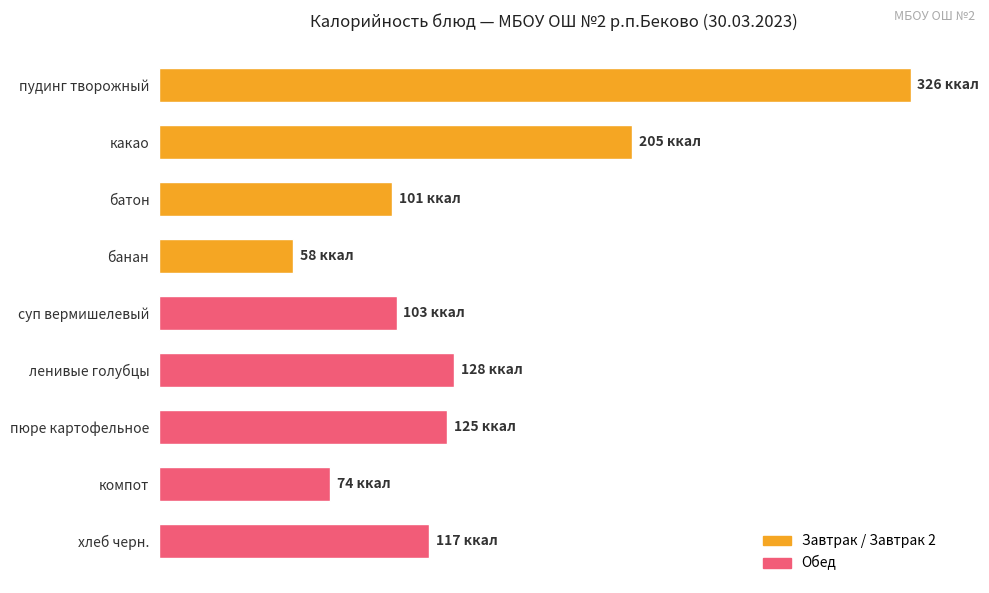

Are the bars horizontal?

Yes